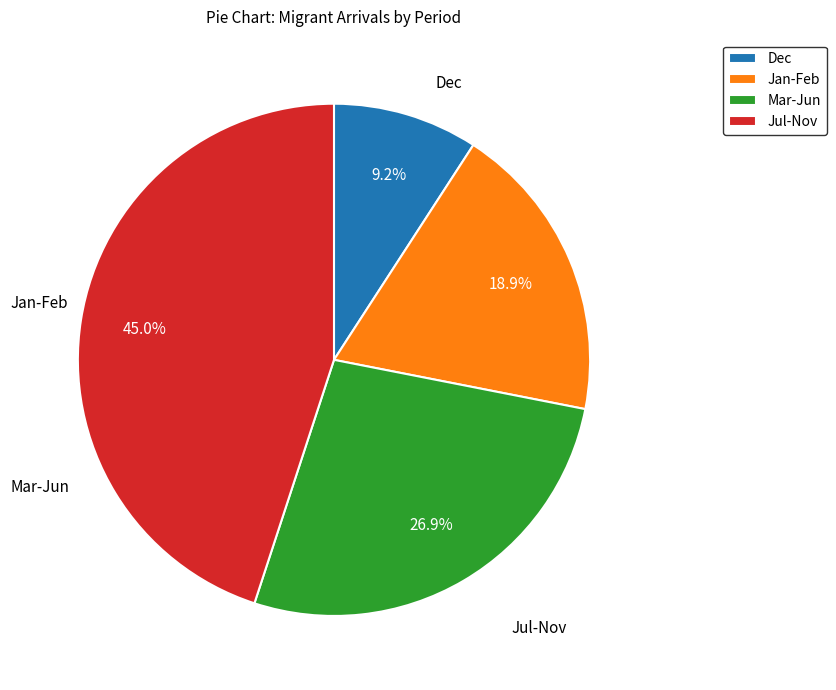

Rank the categories by value from highest to lowest.

Jul-Nov, Mar-Jun, Jan-Feb, Dec